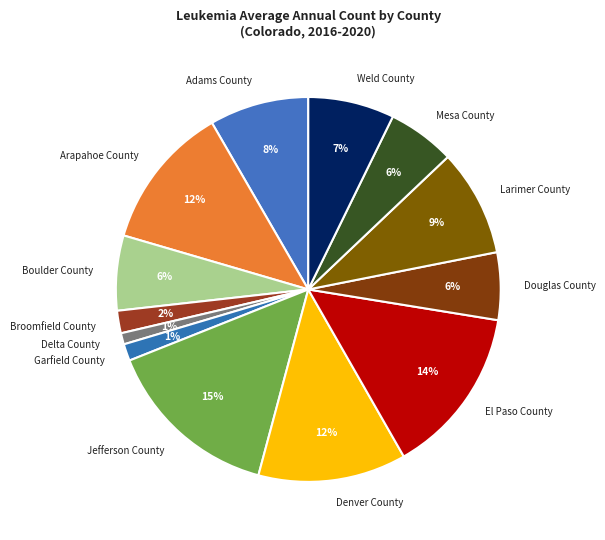

Count the number of slices in the pie.

13